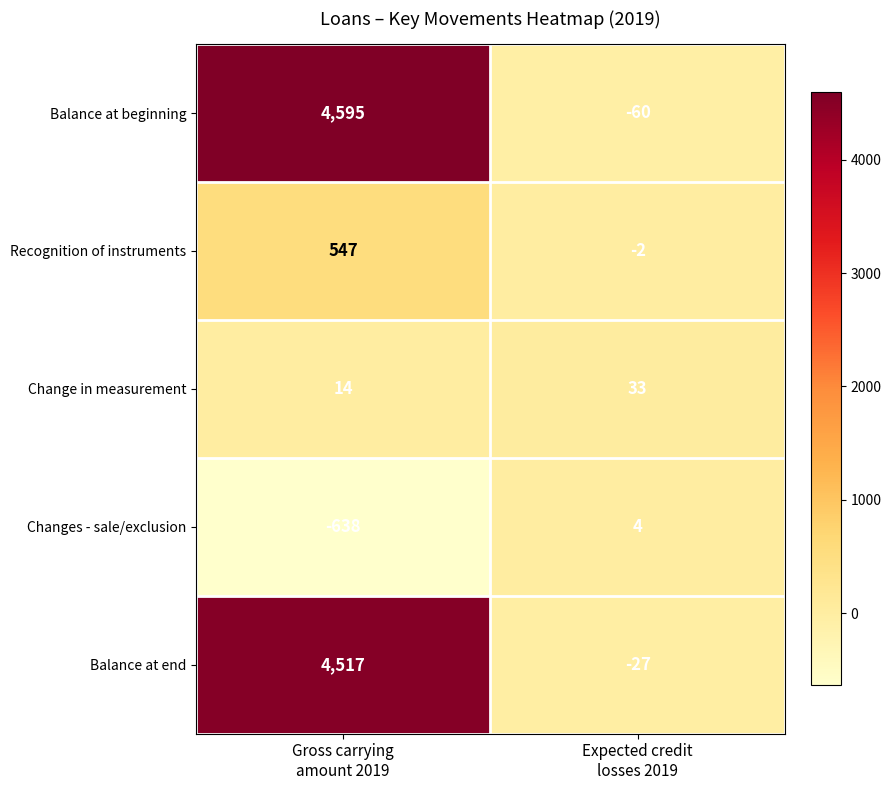

Count the number of data series in this chart.

5